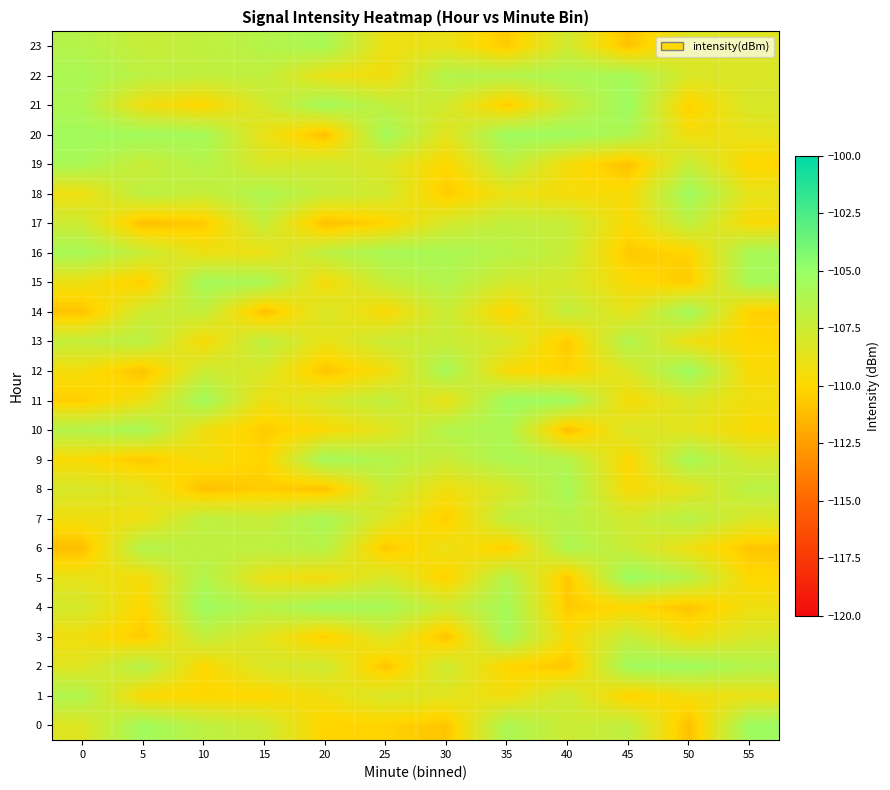

Reading left to right, extract all data points from this chart.

0: 0=-108.4	5=-105.5	10=-106.8	15=-107.6	20=-110.2	25=-110.2	30=-110.8	35=-106.0	40=-107.6	45=-106.9	50=-111.0	55=-105.3
1: 0=-106.2	5=-109.9	10=-110.1	15=-110.1	20=-109.3	25=-108.0	30=-108.6	35=-109.4	40=-107.5	45=-110.3	50=-109.4	55=-109.0
2: 0=-108.4	5=-106.4	10=-110.0	15=-108.1	20=-107.6	25=-110.9	30=-107.5	35=-110.1	40=-110.8	45=-105.5	50=-105.4	55=-106.3
3: 0=-109.3	5=-110.6	10=-107.1	15=-108.5	20=-110.4	25=-108.2	30=-111.0	35=-105.7	40=-109.6	45=-107.2	50=-109.3	55=-108.0
4: 0=-107.9	5=-110.1	10=-105.3	15=-106.5	20=-105.5	25=-105.8	30=-107.6	35=-105.6	40=-110.6	45=-110.0	50=-110.9	55=-109.2
5: 0=-108.8	5=-109.5	10=-106.2	15=-109.0	20=-109.5	25=-107.9	30=-110.3	35=-106.3	40=-110.7	45=-105.2	50=-106.5	55=-110.0
6: 0=-111.1	5=-106.3	10=-106.9	15=-106.8	20=-106.5	25=-110.7	30=-109.0	35=-110.5	40=-106.0	45=-107.4	50=-109.2	55=-110.8
7: 0=-109.3	5=-109.2	10=-106.8	15=-107.3	20=-105.8	25=-108.3	30=-110.4	35=-106.9	40=-106.6	45=-107.8	50=-106.5	55=-108.2
8: 0=-108.0	5=-108.6	10=-111.0	15=-110.5	20=-111.0	25=-107.3	30=-109.3	35=-108.1	40=-105.7	45=-109.7	50=-108.7	55=-106.6
9: 0=-109.8	5=-110.7	10=-109.4	15=-110.2	20=-105.6	25=-106.3	30=-107.4	35=-105.9	40=-106.3	45=-110.0	50=-105.8	55=-107.9
10: 0=-106.3	5=-105.8	10=-109.3	15=-110.5	20=-109.8	25=-108.6	30=-106.3	35=-106.0	40=-111.1	45=-108.1	50=-108.7	55=-109.8
11: 0=-110.4	5=-109.1	10=-105.5	15=-109.2	20=-108.0	25=-106.9	30=-109.0	35=-105.3	40=-105.4	45=-109.6	50=-108.2	55=-109.4
12: 0=-109.5	5=-110.9	10=-107.5	15=-108.1	20=-110.9	25=-109.5	30=-105.7	35=-109.7	40=-110.3	45=-108.2	50=-105.2	55=-109.7
13: 0=-107.1	5=-106.6	10=-109.7	15=-106.8	20=-109.0	25=-107.4	30=-107.4	35=-107.9	40=-110.6	45=-106.1	50=-109.2	55=-110.0
14: 0=-110.9	5=-107.6	10=-107.1	15=-111.1	20=-108.1	25=-109.8	30=-107.3	35=-110.1	40=-107.0	45=-108.8	50=-105.5	55=-110.3
15: 0=-109.1	5=-110.5	10=-105.6	15=-105.9	20=-109.6	25=-107.2	30=-106.3	35=-107.8	40=-108.0	45=-109.7	50=-110.6	55=-105.8
16: 0=-105.8	5=-107.4	10=-109.1	15=-109.1	20=-106.8	25=-105.8	30=-105.8	35=-106.5	40=-107.3	45=-110.7	50=-110.2	55=-105.8
17: 0=-107.5	5=-111.1	10=-110.6	15=-107.2	20=-111.1	25=-110.2	30=-107.9	35=-107.0	40=-107.2	45=-109.8	50=-106.9	55=-109.7
18: 0=-109.2	5=-106.7	10=-107.3	15=-106.1	20=-107.2	25=-107.7	30=-110.6	35=-109.0	40=-109.6	45=-109.7	50=-105.3	55=-108.8
19: 0=-105.8	5=-107.4	10=-106.4	15=-108.1	20=-107.7	25=-108.2	30=-110.0	35=-106.8	40=-109.5	45=-111.0	50=-107.3	55=-110.1
20: 0=-105.5	5=-105.4	10=-105.7	15=-108.9	20=-111.1	25=-105.6	30=-108.6	35=-105.4	40=-105.4	45=-106.0	50=-109.4	55=-108.8
21: 0=-106.1	5=-109.3	10=-110.1	15=-107.8	20=-105.5	25=-107.0	30=-107.7	35=-110.6	40=-107.5	45=-105.2	50=-110.3	55=-108.0
22: 0=-105.9	5=-106.7	10=-107.0	15=-106.9	20=-109.0	25=-109.4	30=-106.3	35=-106.3	40=-106.0	45=-105.7	50=-108.1	55=-108.2
23: 0=-106.4	5=-107.3	10=-106.9	15=-106.4	20=-105.8	25=-109.1	30=-108.9	35=-110.6	40=-107.7	45=-110.9	50=-108.4	55=-108.4